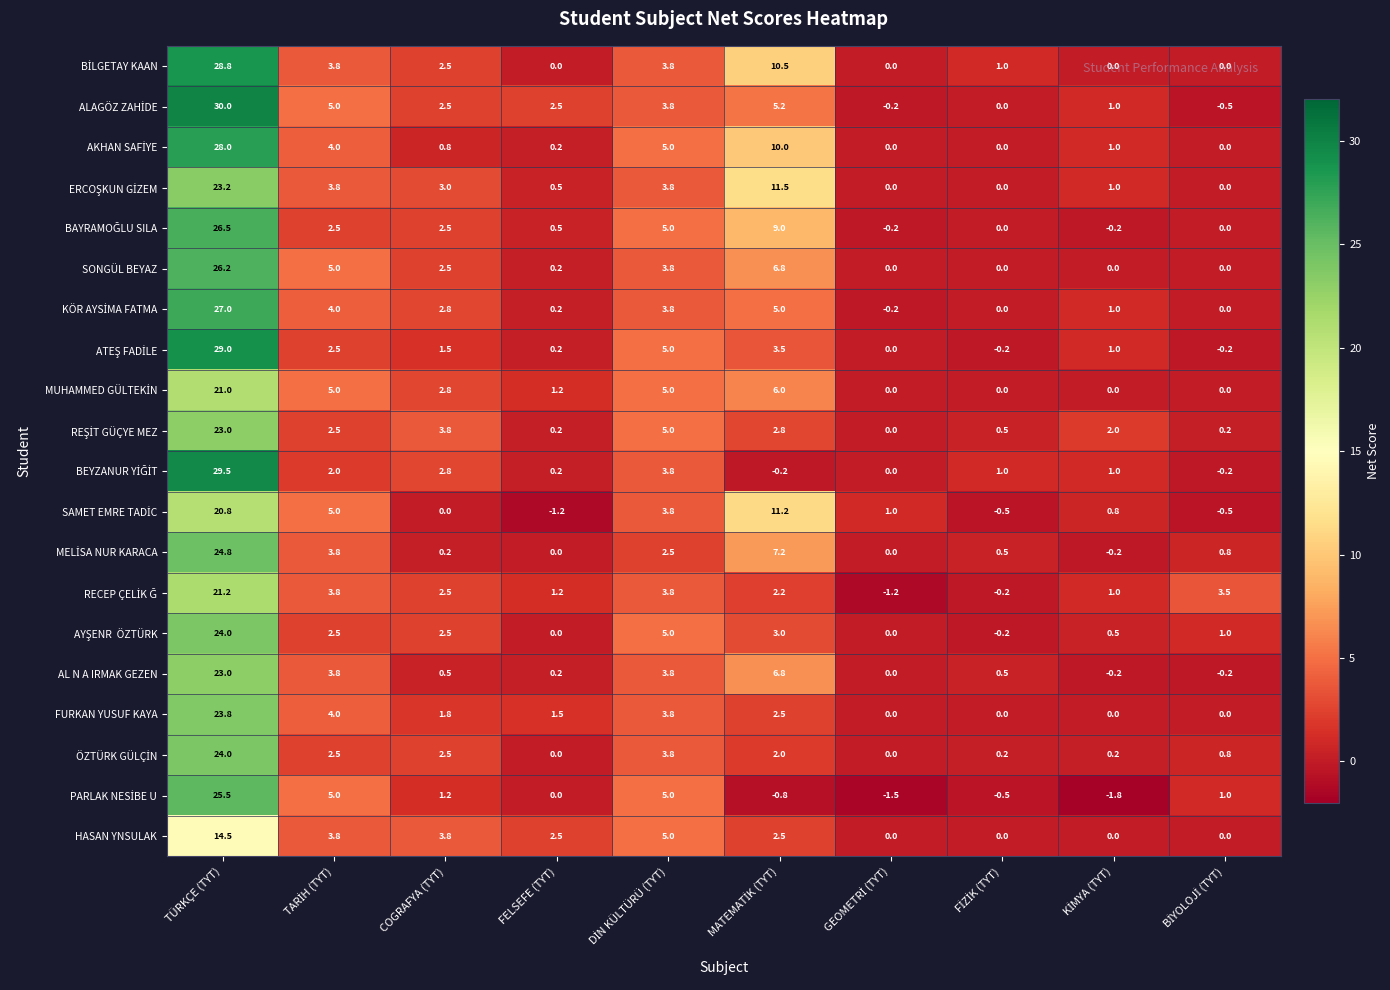

What is the maximum value shown in the chart?

30.0